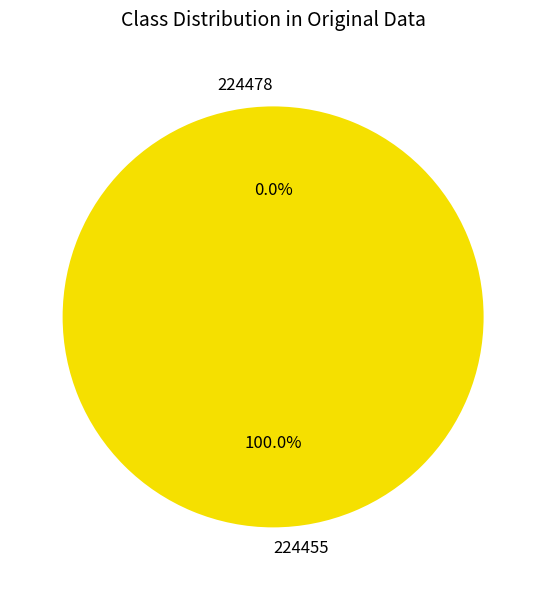

Is it true that 224455 is 95% of the pie?

False